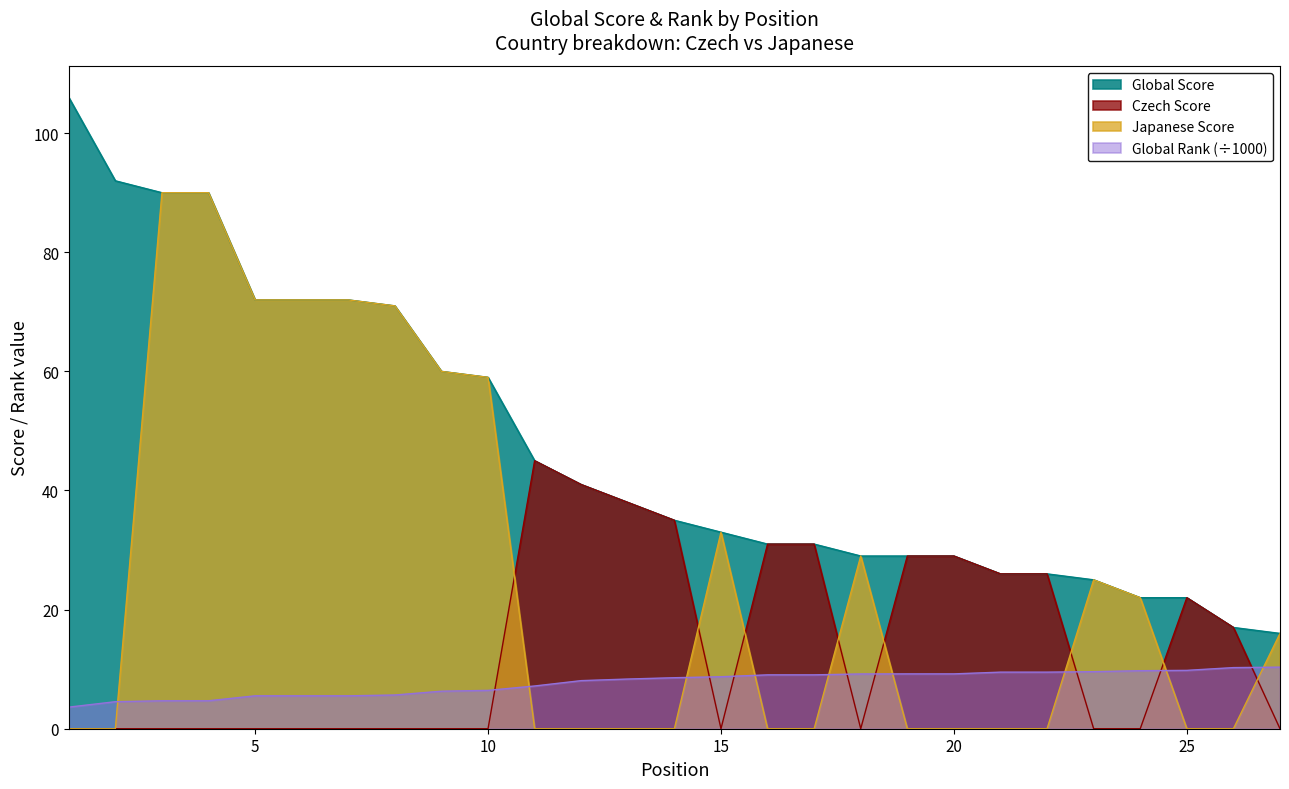

Read the Global Score value at 9.

60.0